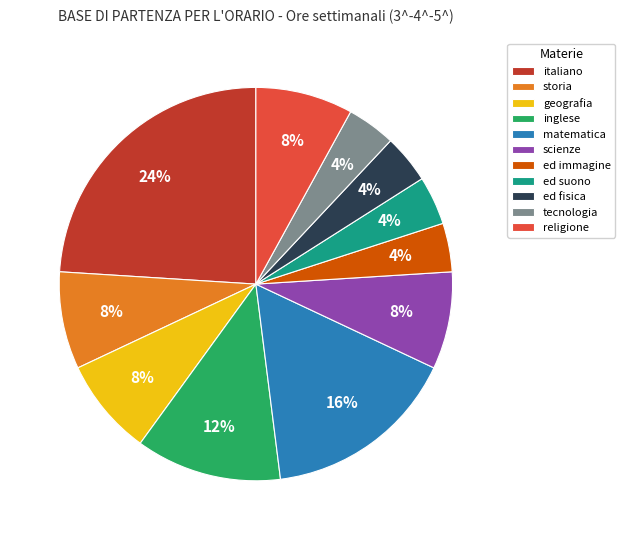

Which slice is the largest?

italiano